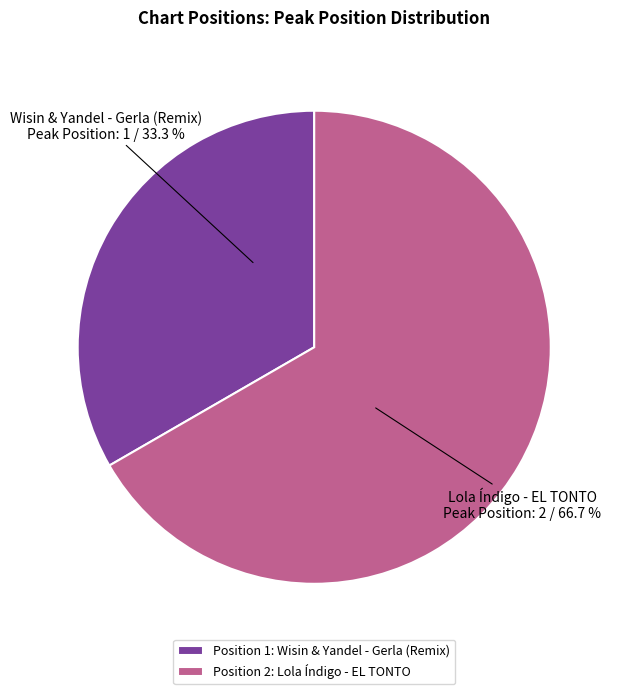

To the nearest percent, what portion does Lola Índigo - EL TONTO represent?

67%